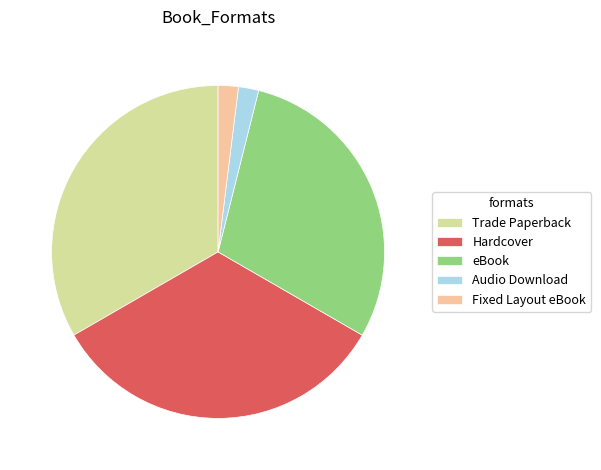

Combined, do Audio Download and Hardcover account for over 50%?

No